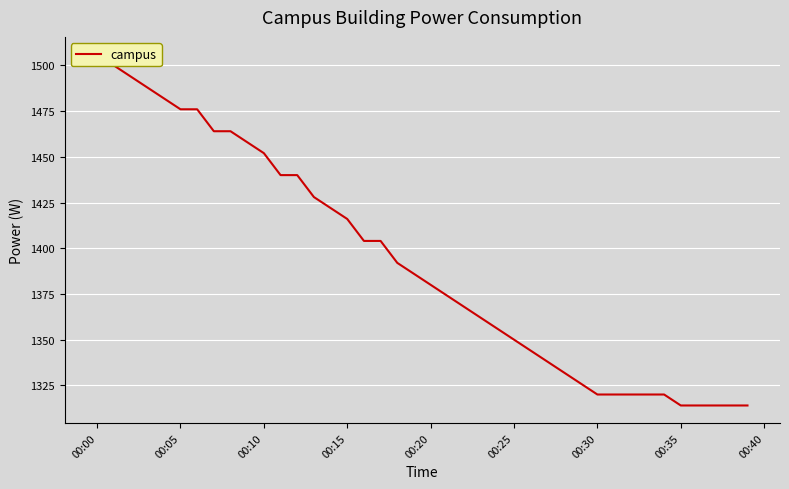

The value at 00:20 is 799. True or false?

False